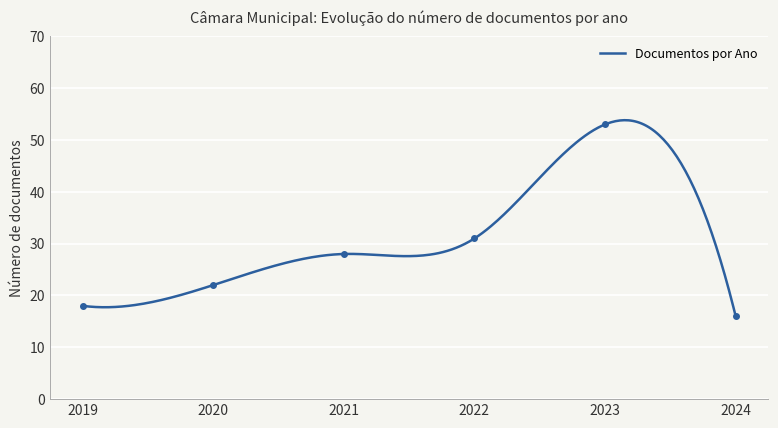

What is the highest value of the Documentos por Ano series?

53.8